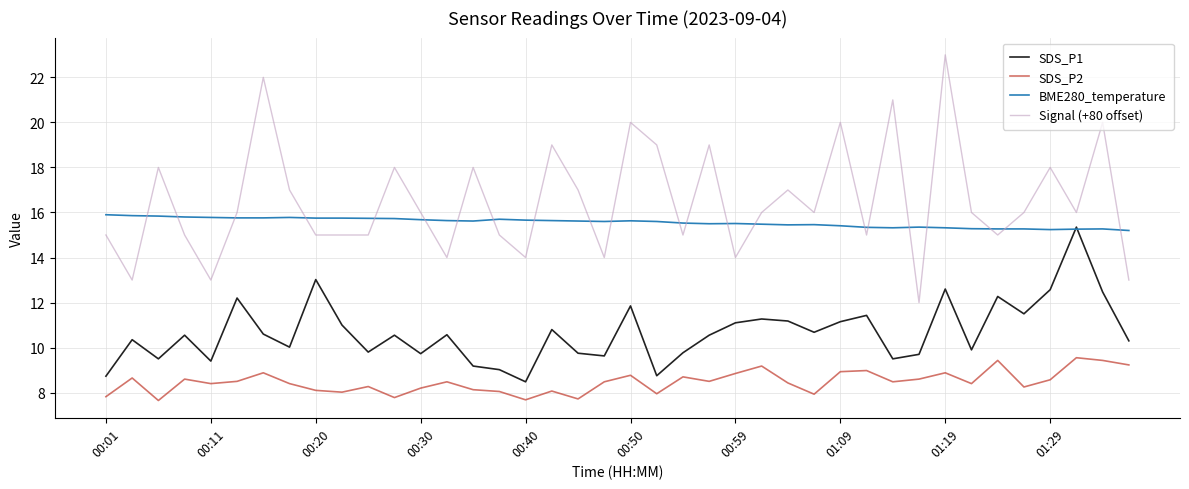

List the series in order of their peak value, highest first.

Signal (+80 offset), BME280_temperature, SDS_P1, SDS_P2